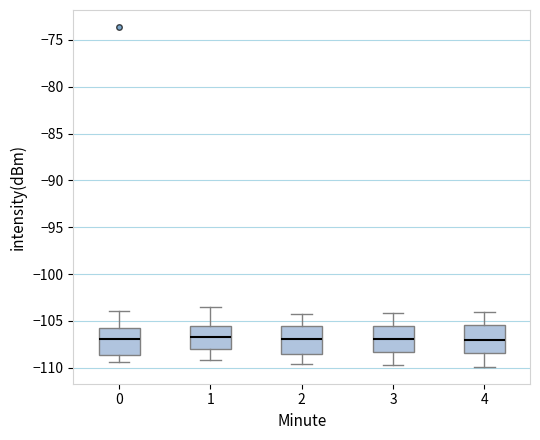

Reading left to right, transcribe this box plot: for each box, give where its median line is, the range the box spans, and where its two whiskers end, as read against the y-axis. The values are not printed on the chart, so give them approximately, as read against the axis.

0: median -107.0, box -108.5 to -105.5, whiskers -109.5 to -104.0
1: median -106.5, box -108.0 to -105.5, whiskers -109.0 to -103.5
2: median -107.0, box -108.5 to -105.5, whiskers -109.5 to -104.5
3: median -107.0, box -108.5 to -105.5, whiskers -109.5 to -104.0
4: median -107.0, box -108.5 to -105.5, whiskers -110.0 to -104.0